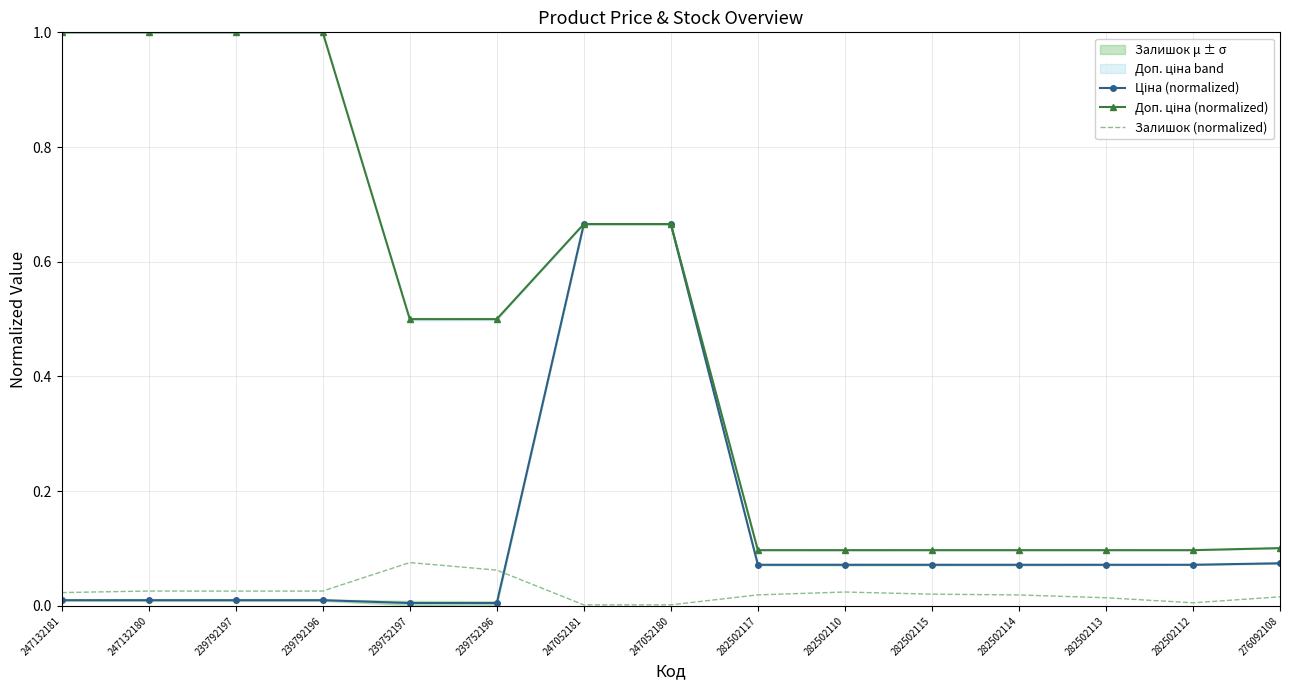

Between 247132180 and 282502115, which series saw the biggest shift?

Доп. ціна (normalized)